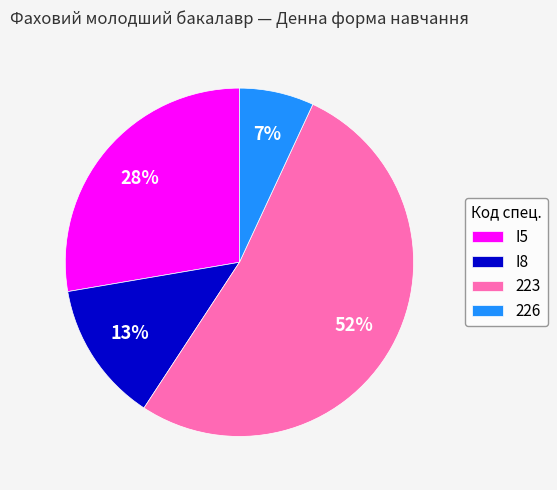

Does 223 represent more than half of the total?

Yes